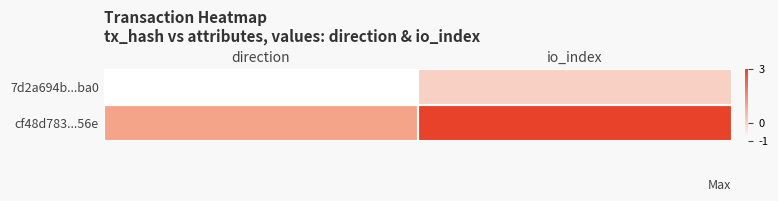

At direction, list the series in order from largest to smallest.

cf48d783...56e, 7d2a694b...ba0